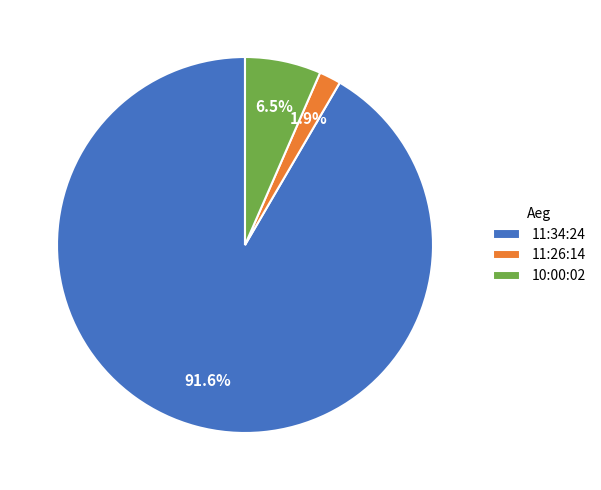

To the nearest percent, what is the combined percentage of 11:26:14 and 11:34:24?

93%